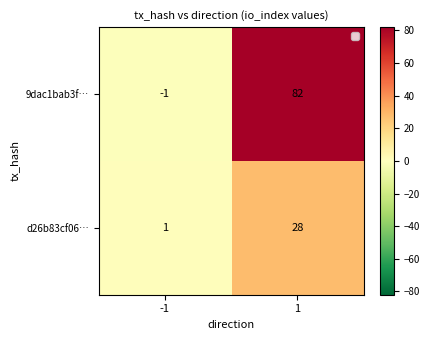

Which series has the largest total across all categories?

9dac1bab3f…